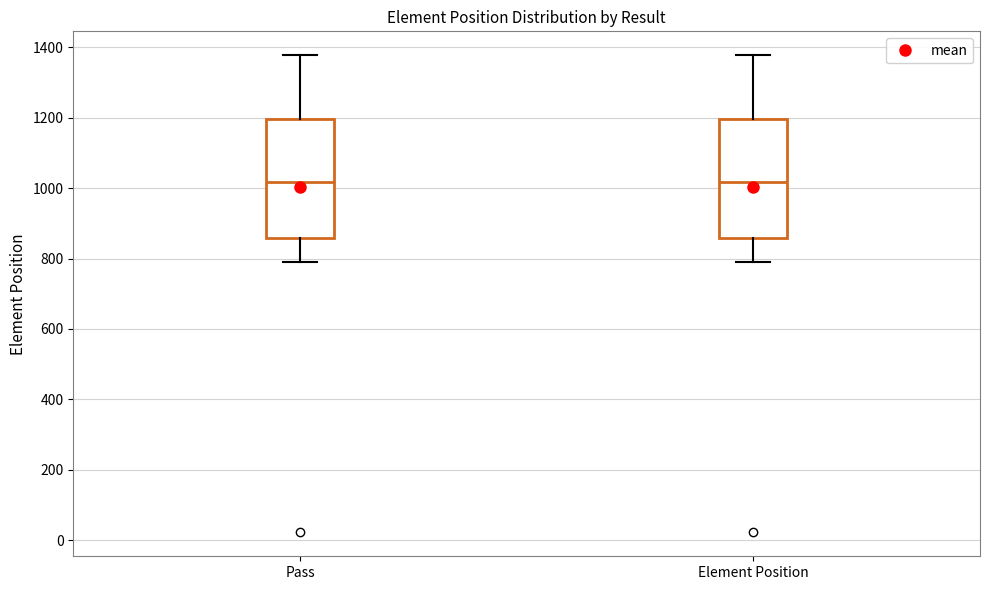

Reading left to right, transcribe this box plot: for each box, give where its median line is, the range the box spans, and where its two whiskers end, as read against the y-axis. The values are not printed on the chart, so give them approximately, as read against the axis.

Pass: median 1020, box 860 to 1200, whiskers 800 to 1380
Element Position: median 1020, box 860 to 1200, whiskers 800 to 1380